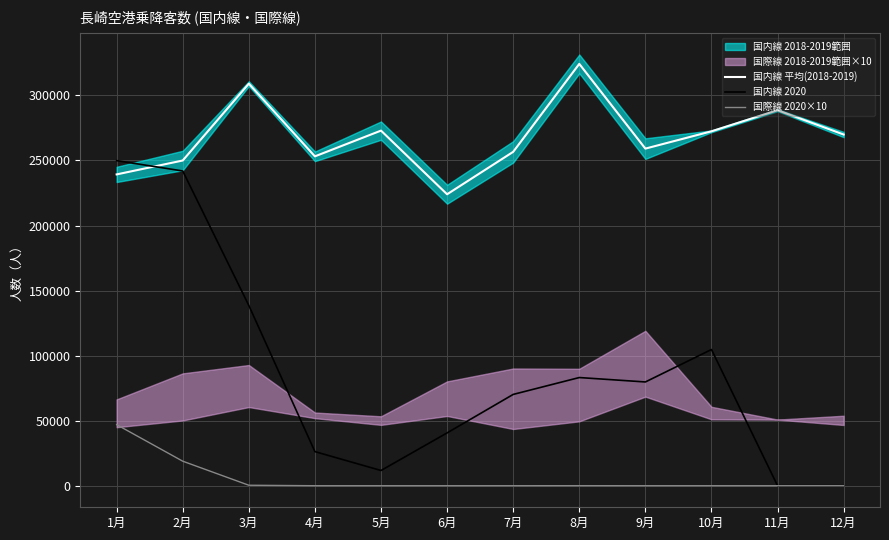

True or false: 国際線 2020×10 and 国内線 平均(2018-2019) cross at least once.

False